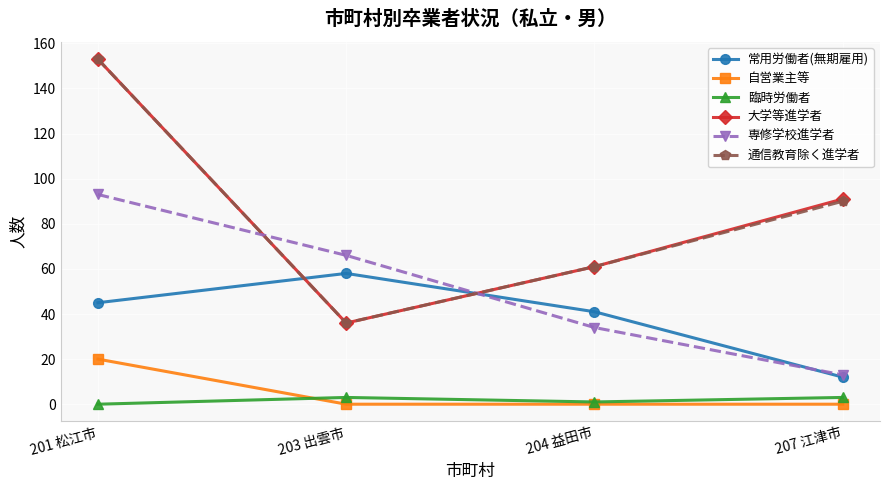

Does the chart display data point markers on the line(s)?

Yes